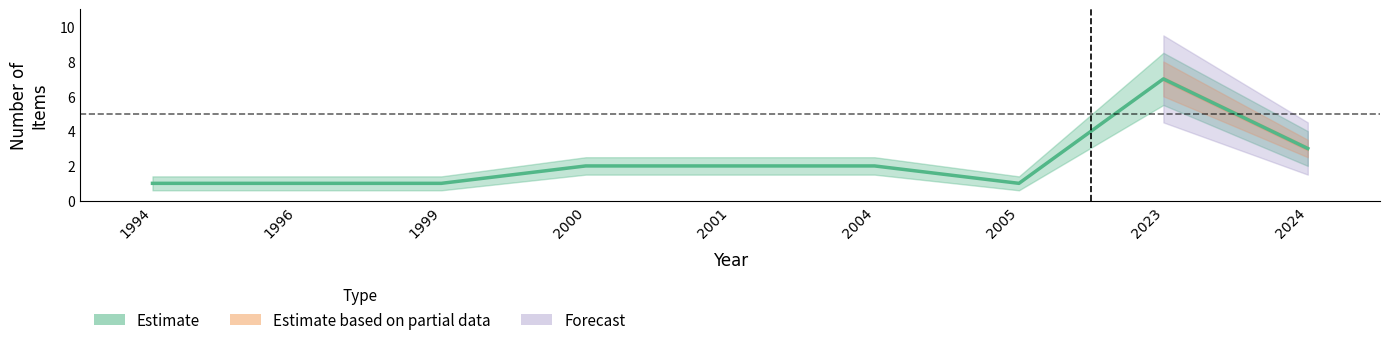

Which has a higher value, 2024 or 2005?

2024